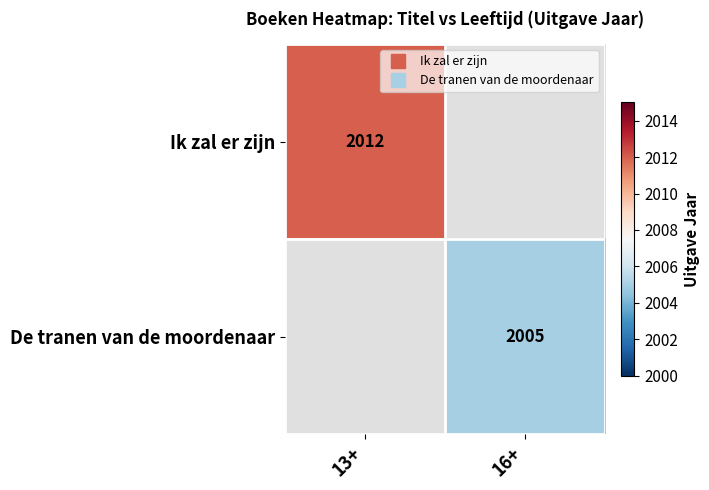

Rank the categories by De tranen van de moordenaar value from highest to lowest.

13+, 16+